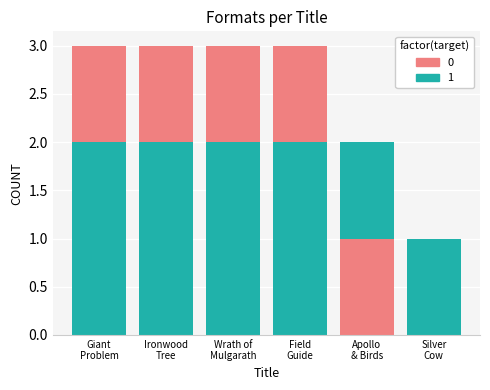

How many groups of bars are there?

6